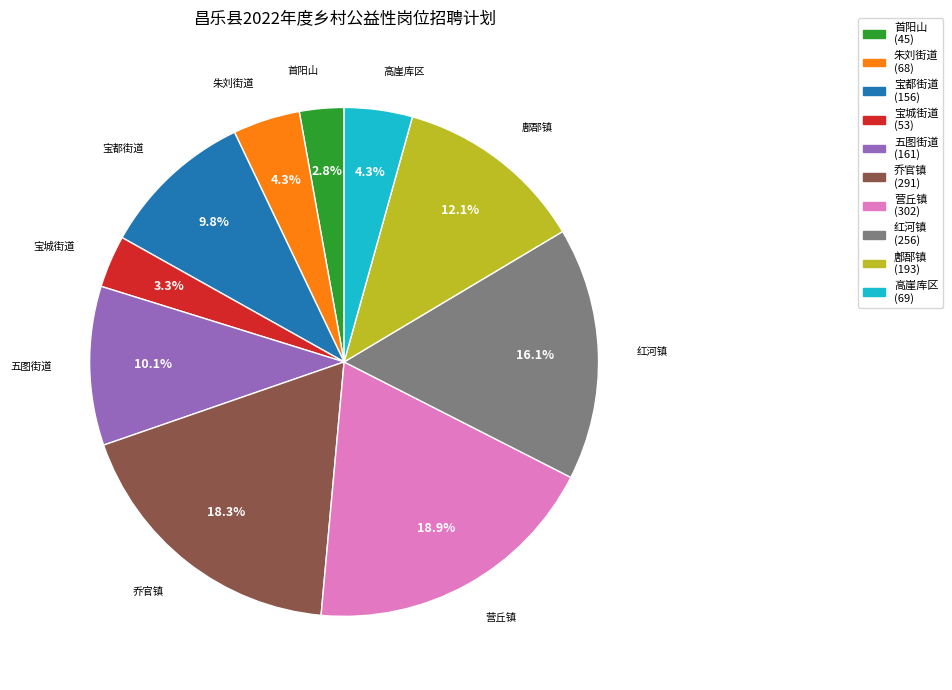

To the nearest percent, what is the combined percentage of 宝都街道 and 朱刘街道?

14%